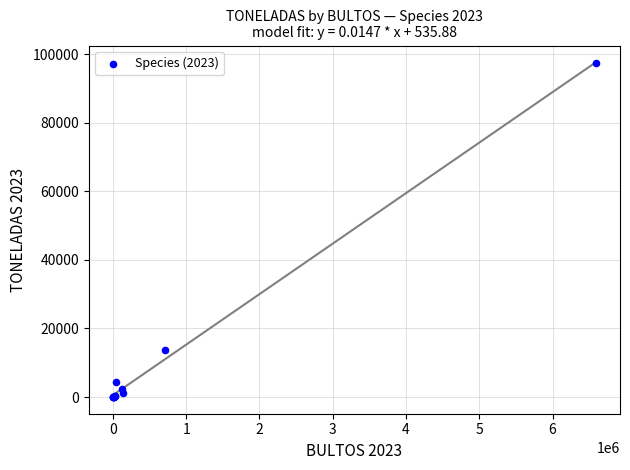

What Y value in the scatter plot is closest to 48668?

13599